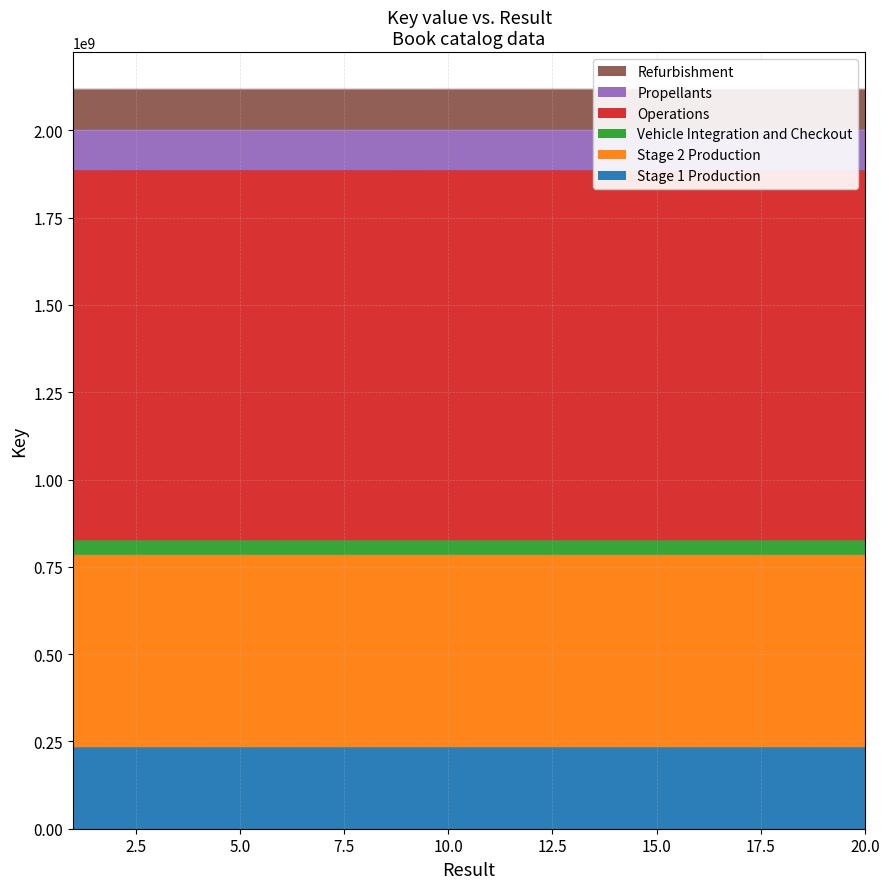

The value of Stage 1 Production at 15.0 is 91687425.2. True or false?

False